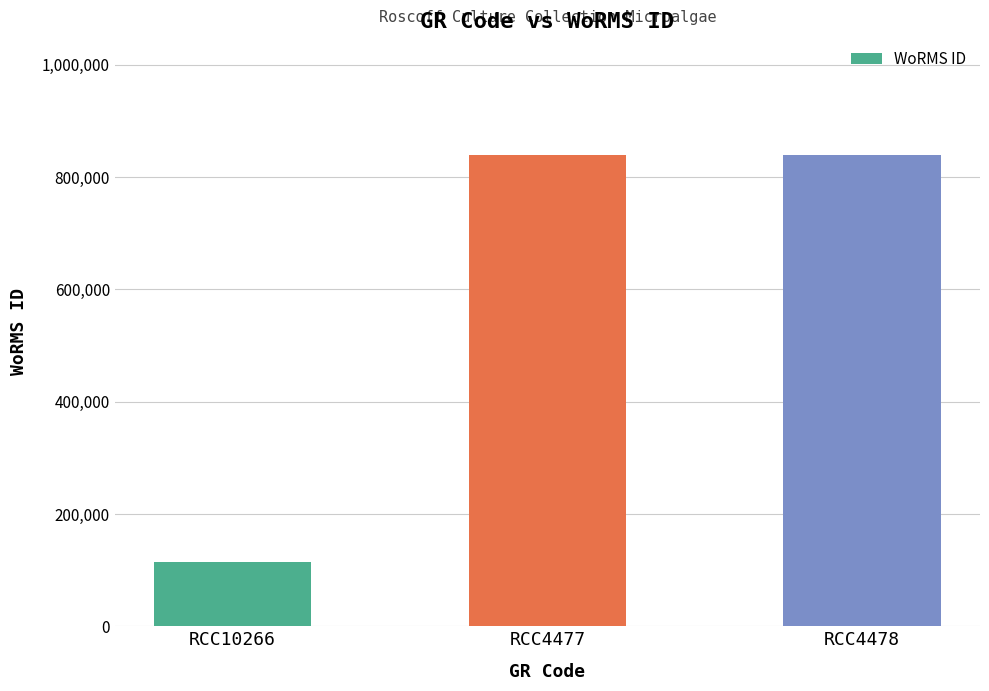

The value at RCC4478 is 497918. True or false?

False